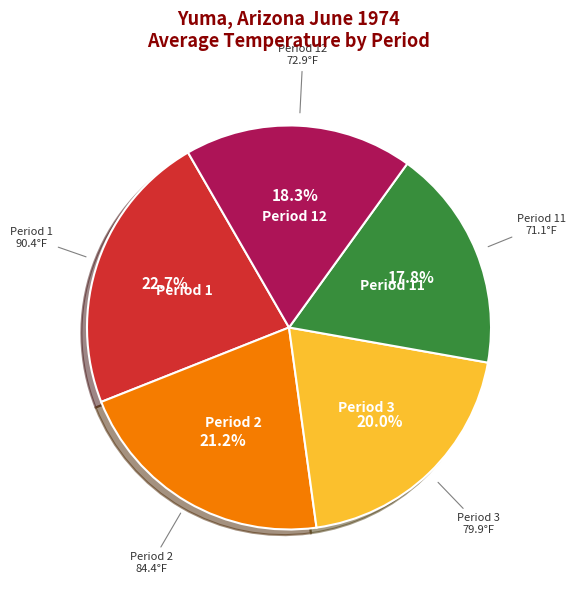

Is there a majority slice in this chart?

No